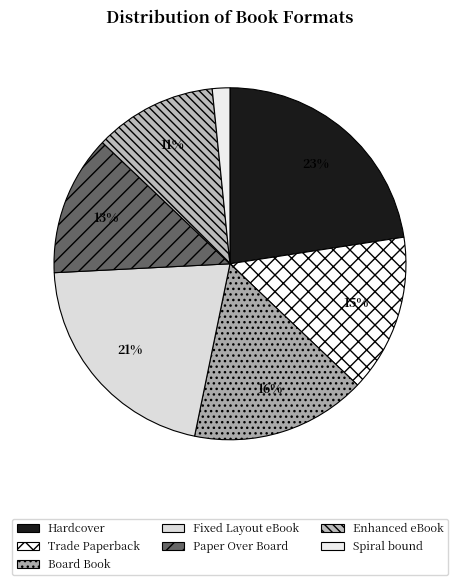

To the nearest percent, what percentage of the pie is Spiral bound?

2%